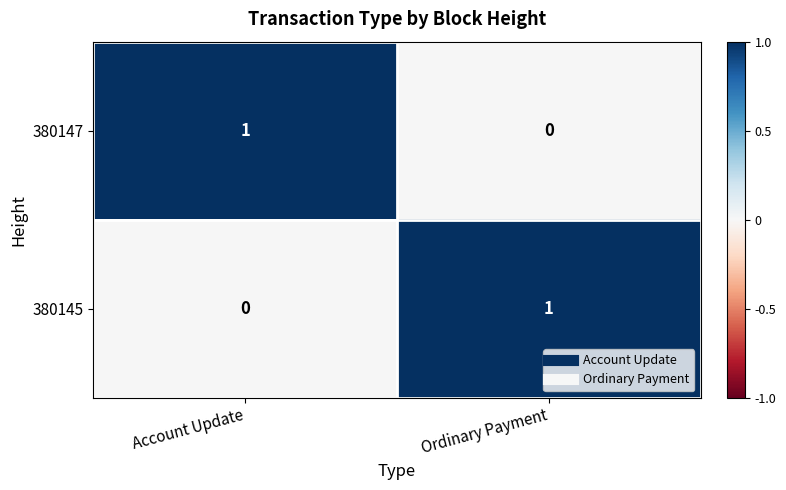

Reading left to right, list all the values displayed in this chart.

380147: Account Update=1	Ordinary Payment=0
380145: Account Update=0	Ordinary Payment=1